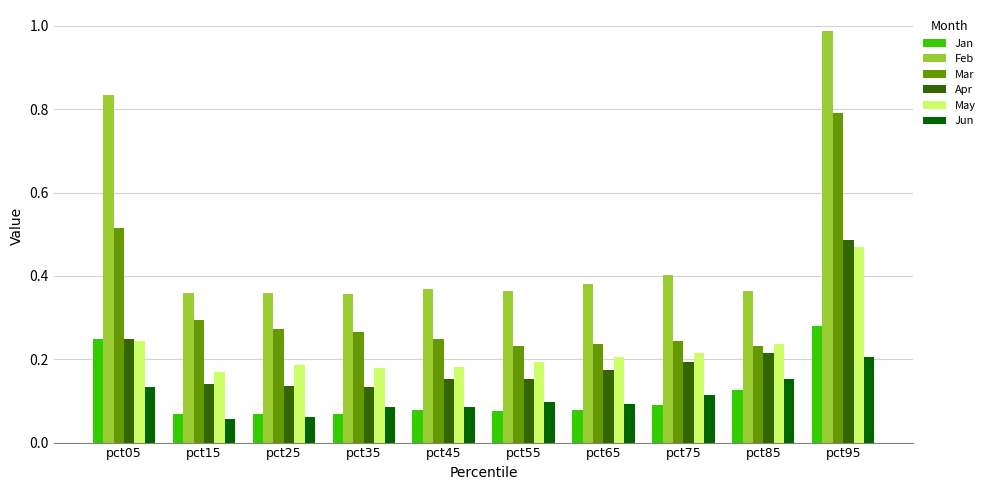

What are all the series names shown in the legend?

Jan, Feb, Mar, Apr, May, Jun